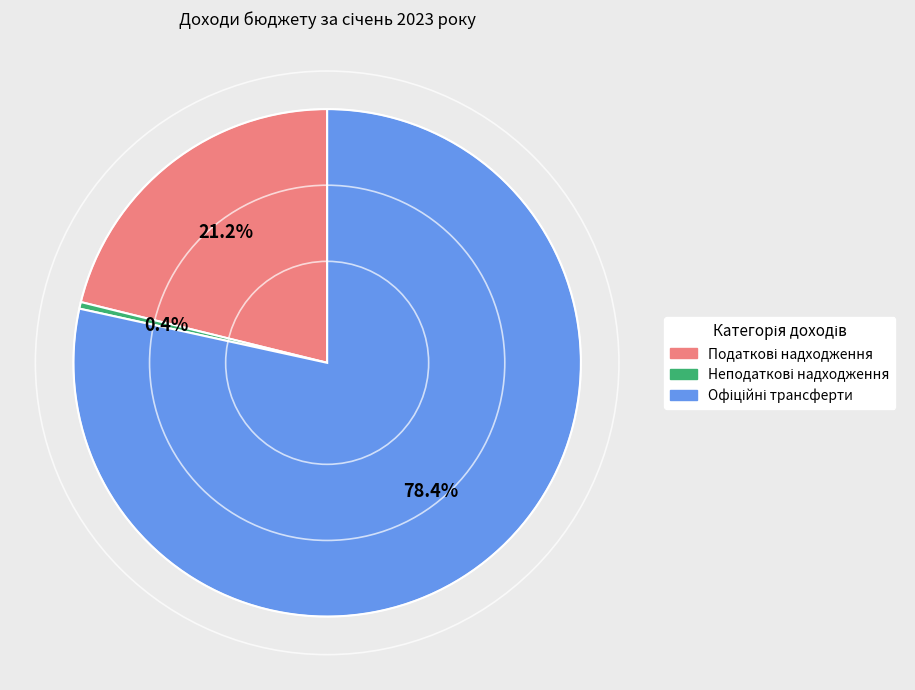

How many segments does this pie chart have?

3